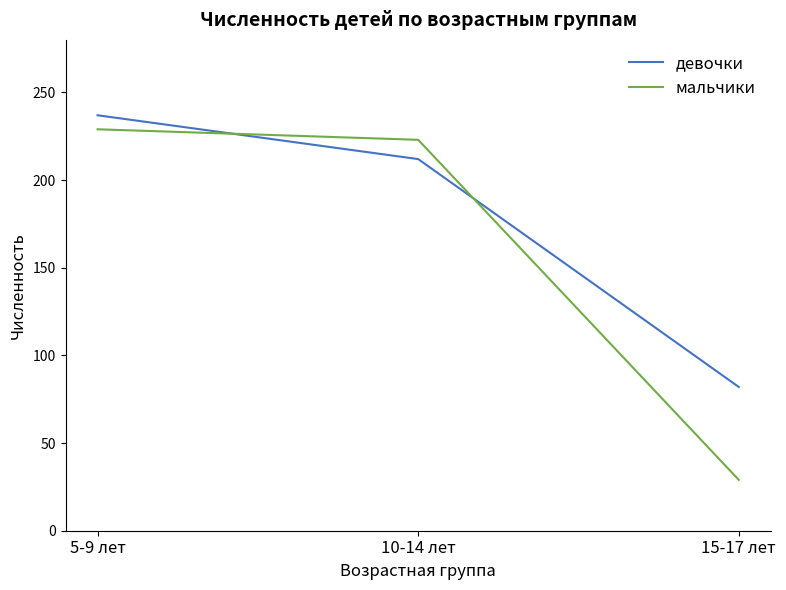

What is the average value of the девочки series?

177